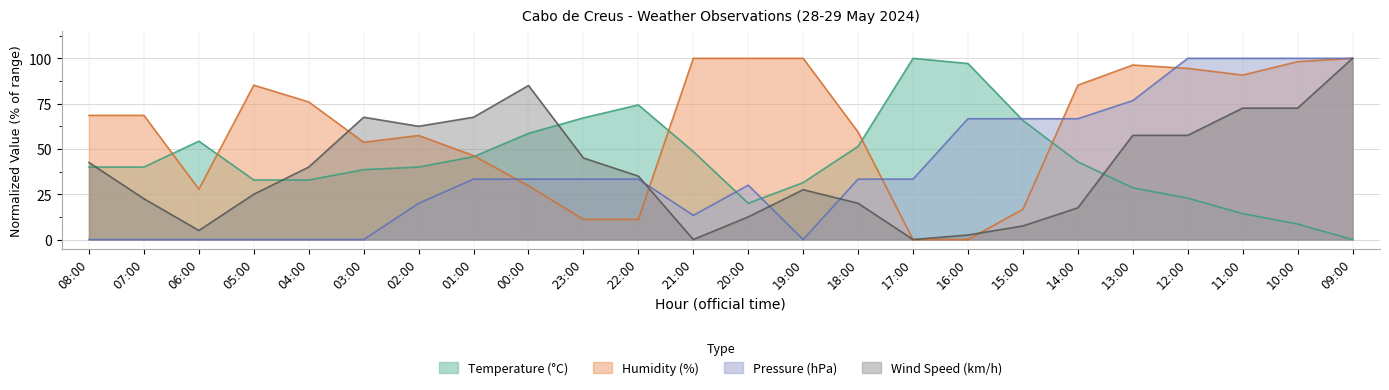

Reading left to right, transcribe all the data shown in this chart.

Temperature (°C): 08:00=40.0	07:00=40.0	06:00=54.3	05:00=32.9	04:00=32.9	03:00=38.6	02:00=40.0	01:00=45.7	00:00=58.6	23:00=67.1	22:00=74.3	21:00=48.6	20:00=20.0	19:00=31.4	18:00=51.4	17:00=100.0	16:00=97.1	15:00=65.7	14:00=42.9	13:00=28.6	12:00=22.9	11:00=14.3	10:00=8.6	09:00=0.0
Humidity (%): 08:00=68.5	07:00=68.5	06:00=27.8	05:00=85.2	04:00=75.9	03:00=53.7	02:00=57.4	01:00=46.3	00:00=29.6	23:00=11.1	22:00=11.1	21:00=100.0	20:00=100.0	19:00=100.0	18:00=59.3	17:00=0.0	16:00=0.0	15:00=16.7	14:00=85.2	13:00=96.3	12:00=94.4	11:00=90.7	10:00=98.1	09:00=100.0
Pressure (hPa): 08:00=0.0	07:00=0.0	06:00=0.0	05:00=0.0	04:00=0.0	03:00=0.0	02:00=20.0	01:00=33.3	00:00=33.3	23:00=33.3	22:00=33.3	21:00=13.3	20:00=30.0	19:00=0.0	18:00=33.3	17:00=33.3	16:00=66.7	15:00=66.7	14:00=66.7	13:00=76.7	12:00=100.0	11:00=100.0	10:00=100.0	09:00=100.0
Wind Speed (km/h): 08:00=42.5	07:00=22.5	06:00=5.0	05:00=25.0	04:00=40.0	03:00=67.5	02:00=62.5	01:00=67.5	00:00=85.0	23:00=45.0	22:00=35.0	21:00=0.0	20:00=12.5	19:00=27.5	18:00=20.0	17:00=0.0	16:00=2.5	15:00=7.5	14:00=17.5	13:00=57.5	12:00=57.5	11:00=72.5	10:00=72.5	09:00=100.0